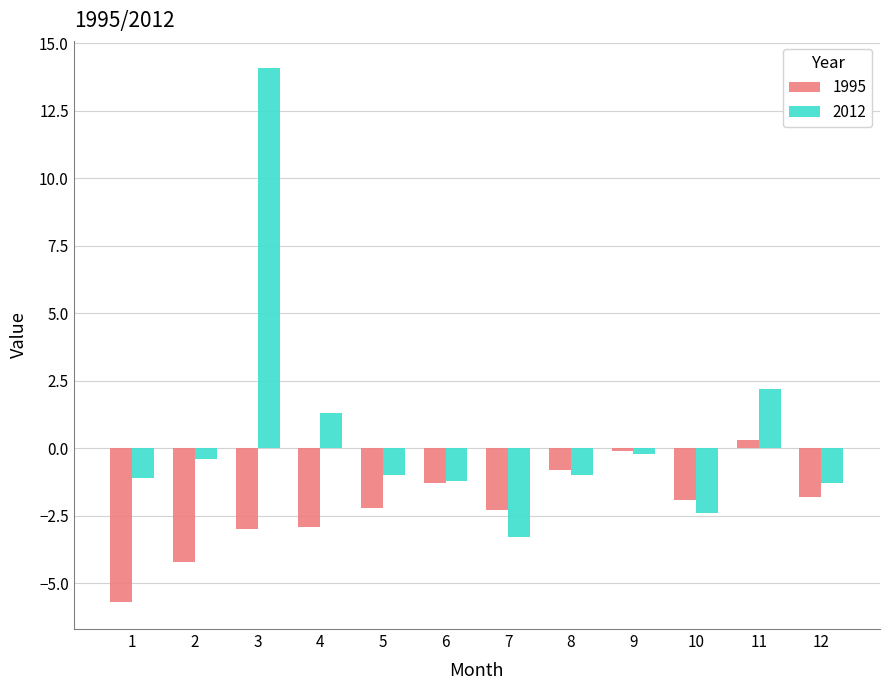

What is the value of the 2012 bar at the 7th from the left?

-3.3